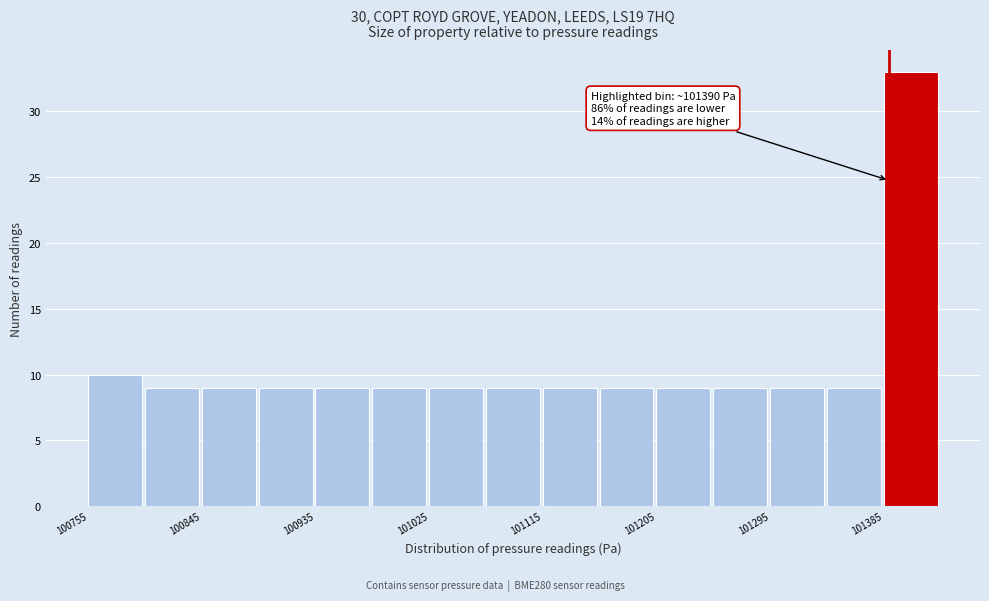

Which range on the x-axis has the tallest bar?

101390 to 101430